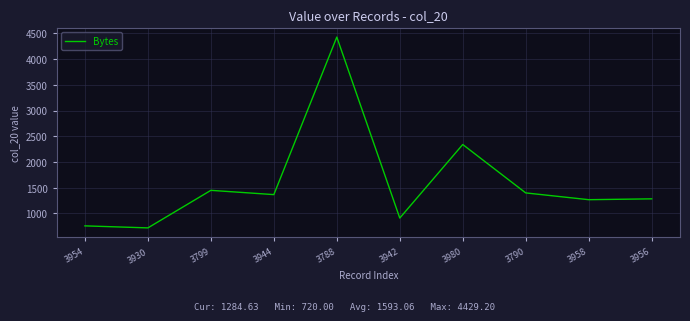

The chart shows a value of 1702.8 at 3958. True or false?

False